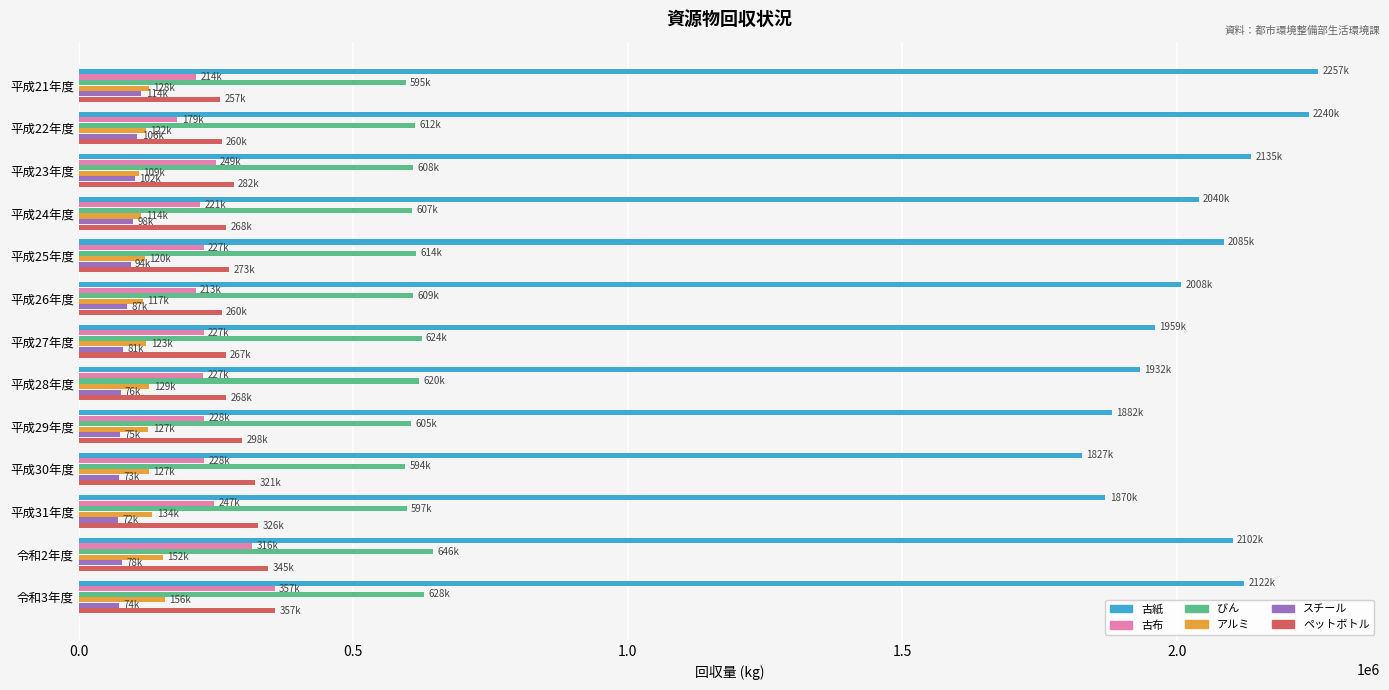

Which series has the largest total across all categories?

古紙